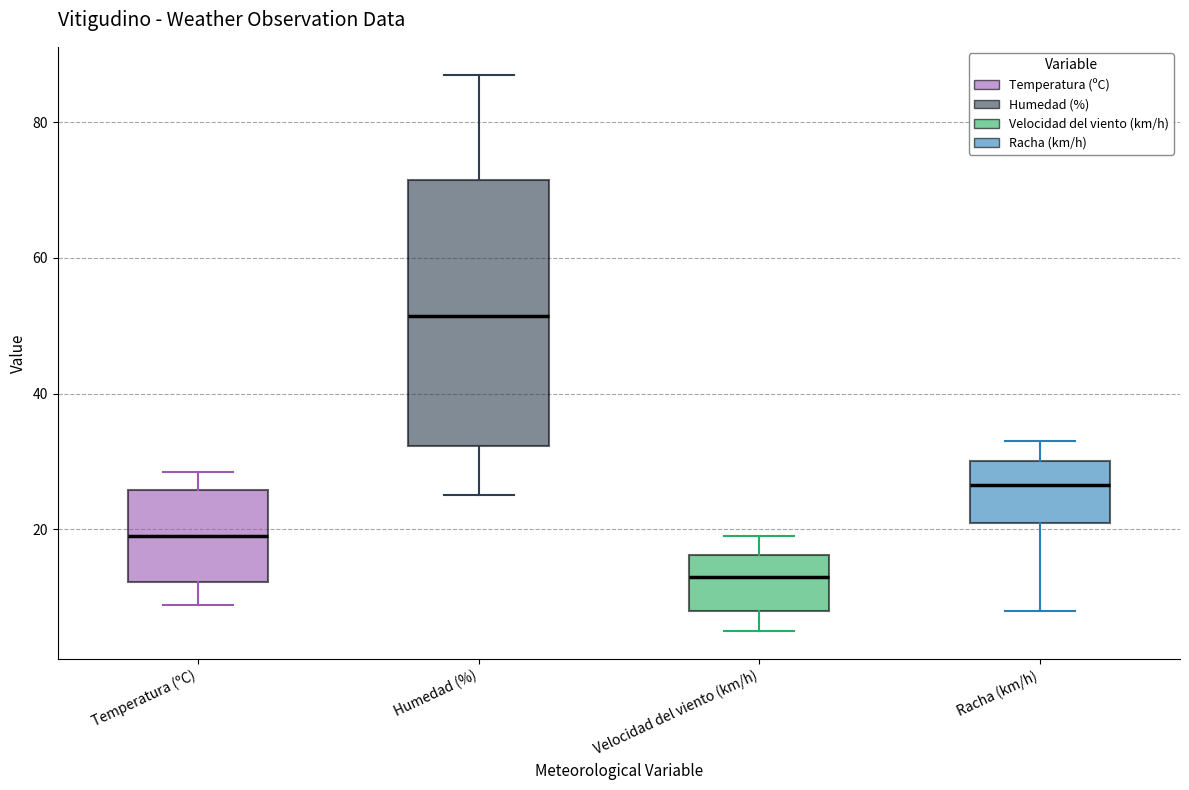

Reading left to right, transcribe this box plot: for each box, give where its median line is, the range the box spans, and where its two whiskers end, as read against the y-axis. The values are not printed on the chart, so give them approximately, as read against the axis.

Temperatura (ºC): median 18, box 12 to 26, whiskers 8 to 28
Humedad (%): median 52, box 32 to 72, whiskers 26 to 88
Velocidad del viento (km/h): median 14, box 8 to 16, whiskers 6 to 20
Racha (km/h): median 26, box 22 to 30, whiskers 8 to 34